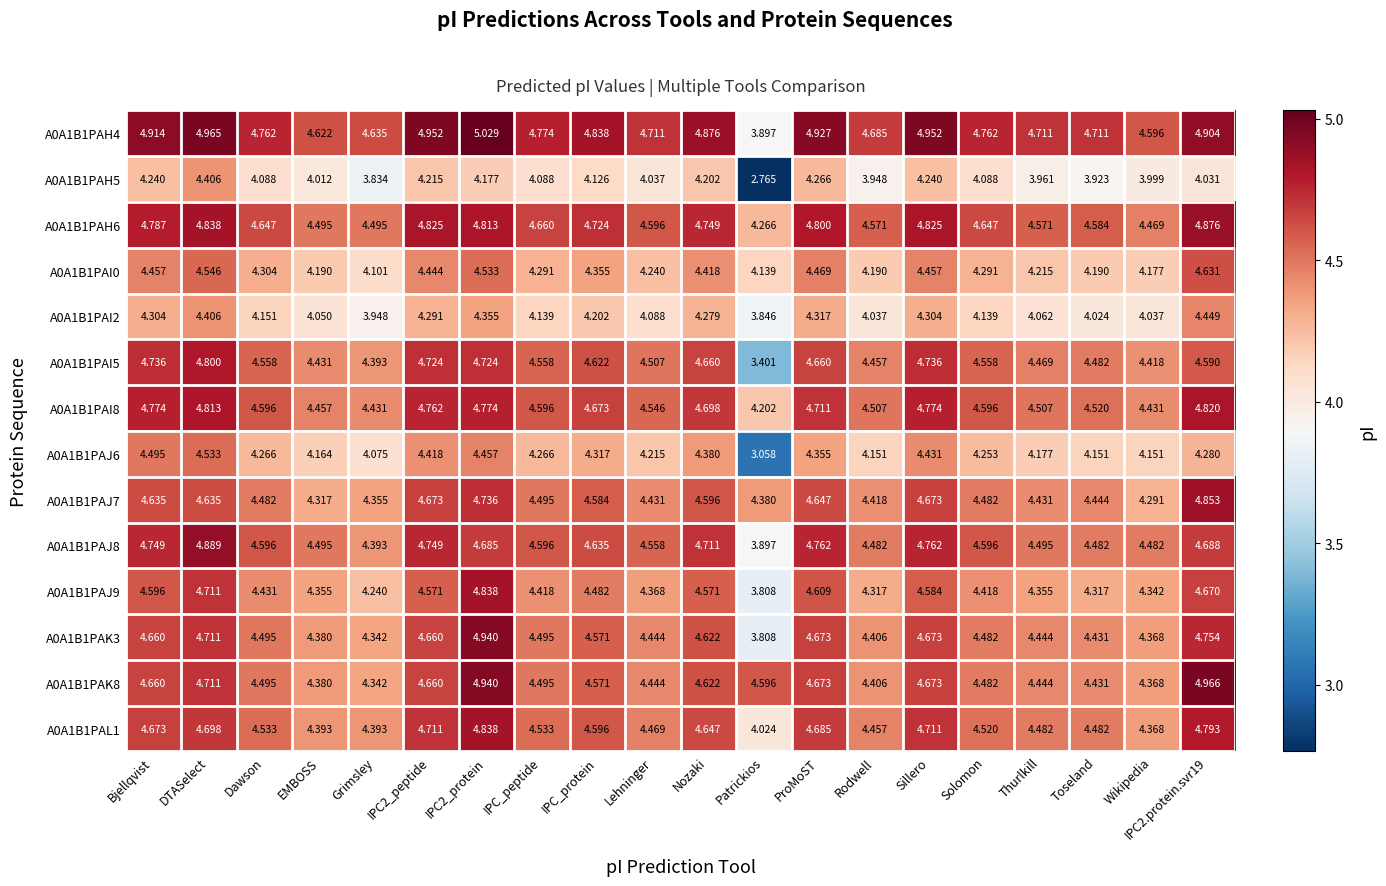

Is the value of A0A1B1PAK8 at IPC2.protein.svr19 greater than the value of A0A1B1PAJ7 at Patrickios?

Yes